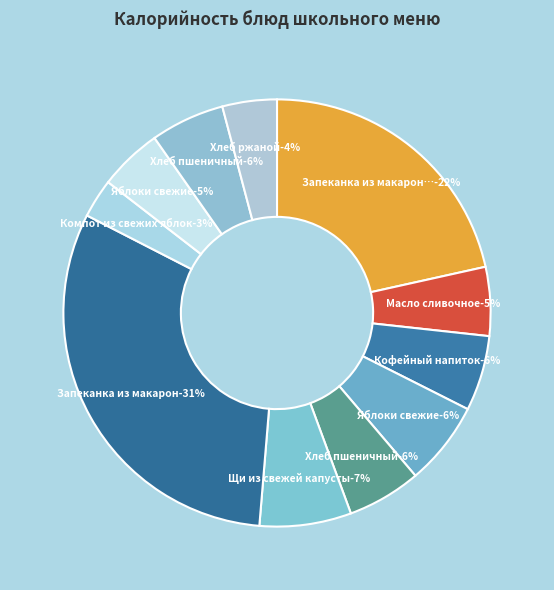

To the nearest percent, what is the difference between the largest and smallest slice percentages?

28%